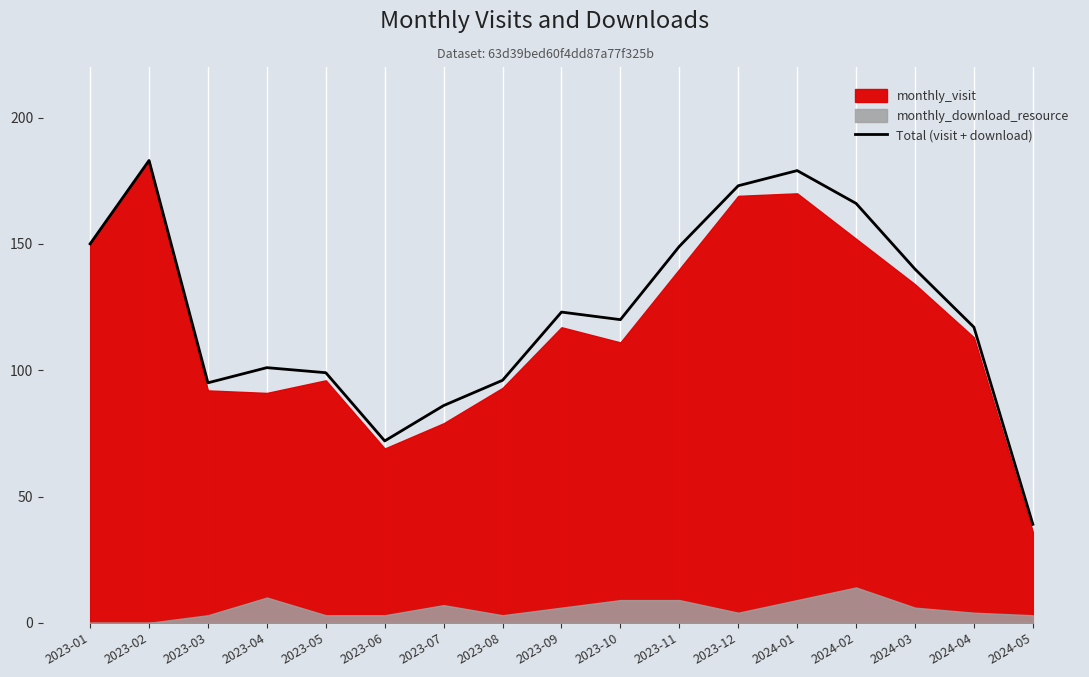

What position from the left is 2023-10?

10